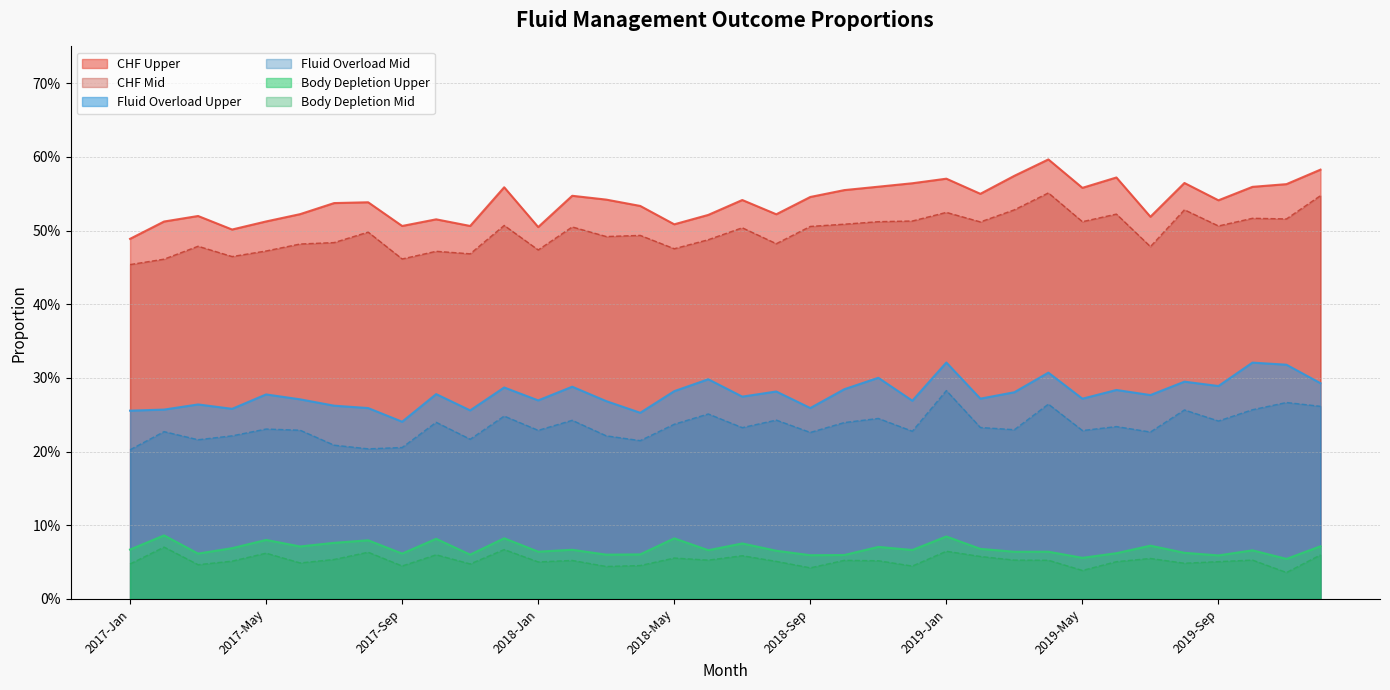

How many interior local valleys does the Body Depletion Upper series have?

13